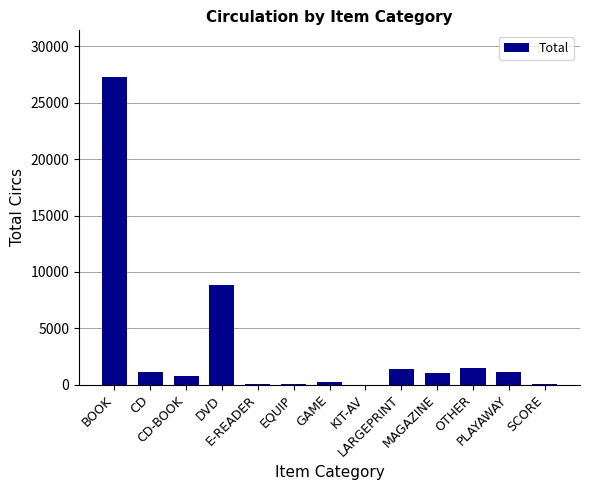

What is the maximum value shown in the chart?

27333